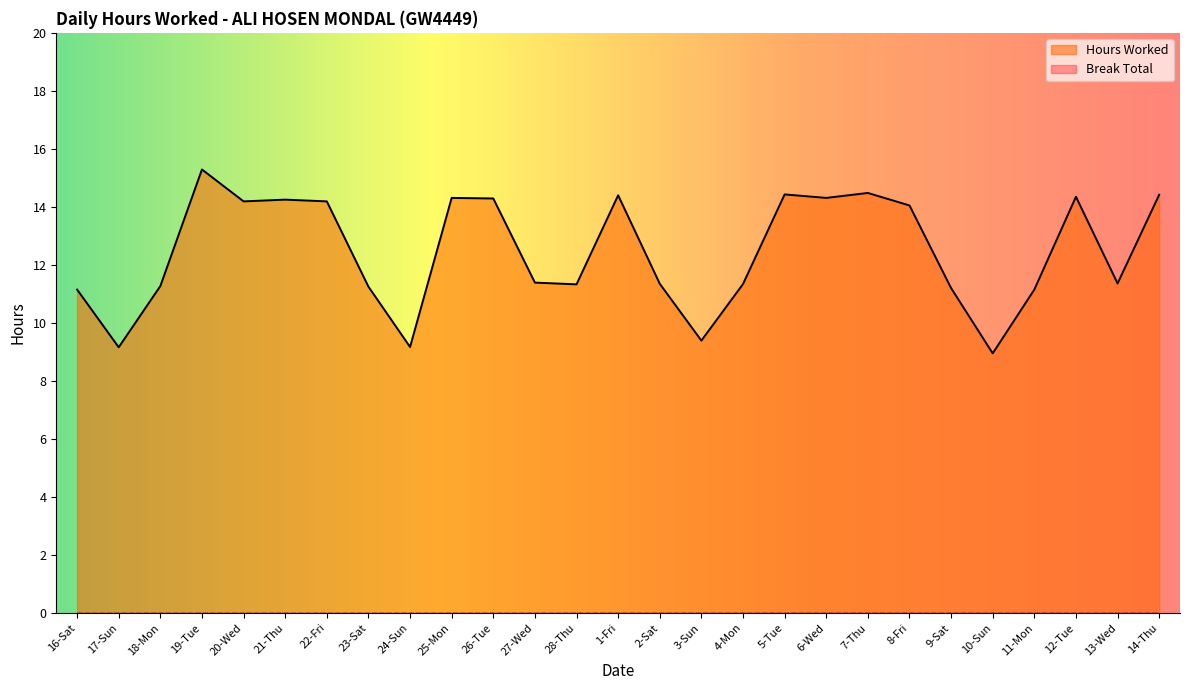

What position from the right is 25-Mon?

18